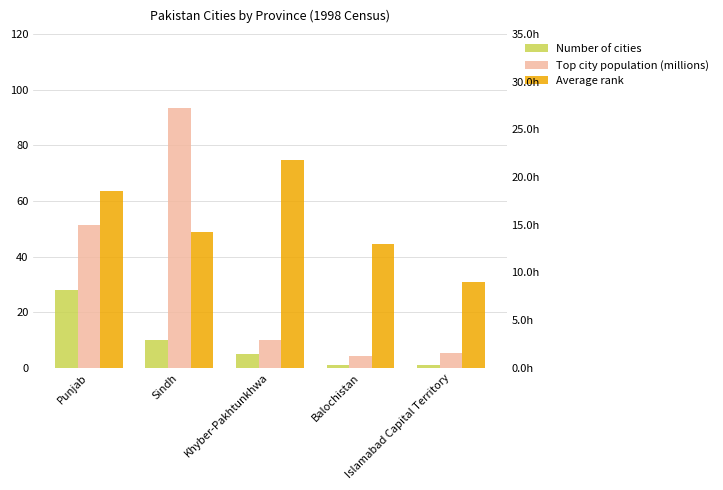

The Average rank series shows 13.0 at Balochistan. True or false?

True